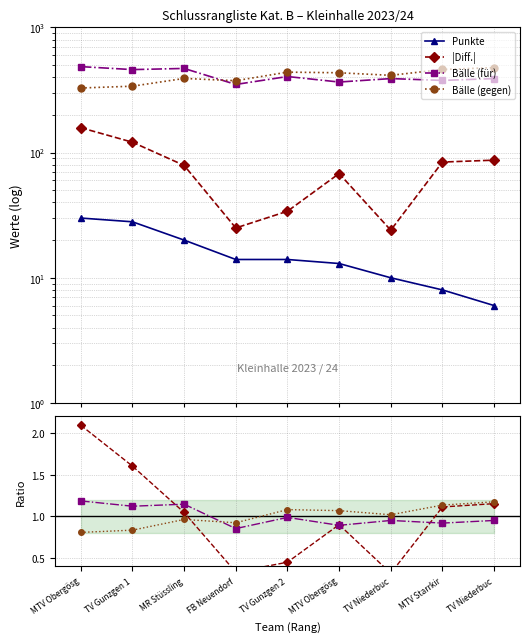

True or false: Punkte and Bälle (für) intersect in this chart.

False